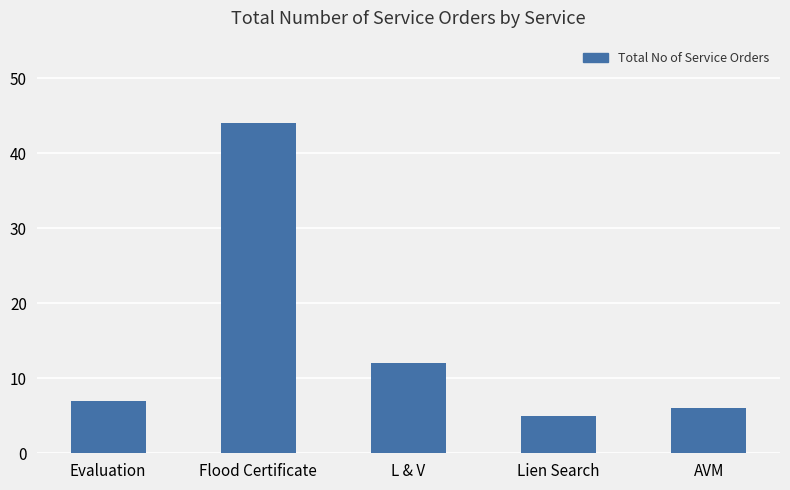

The value at Lien Search is 5. True or false?

True